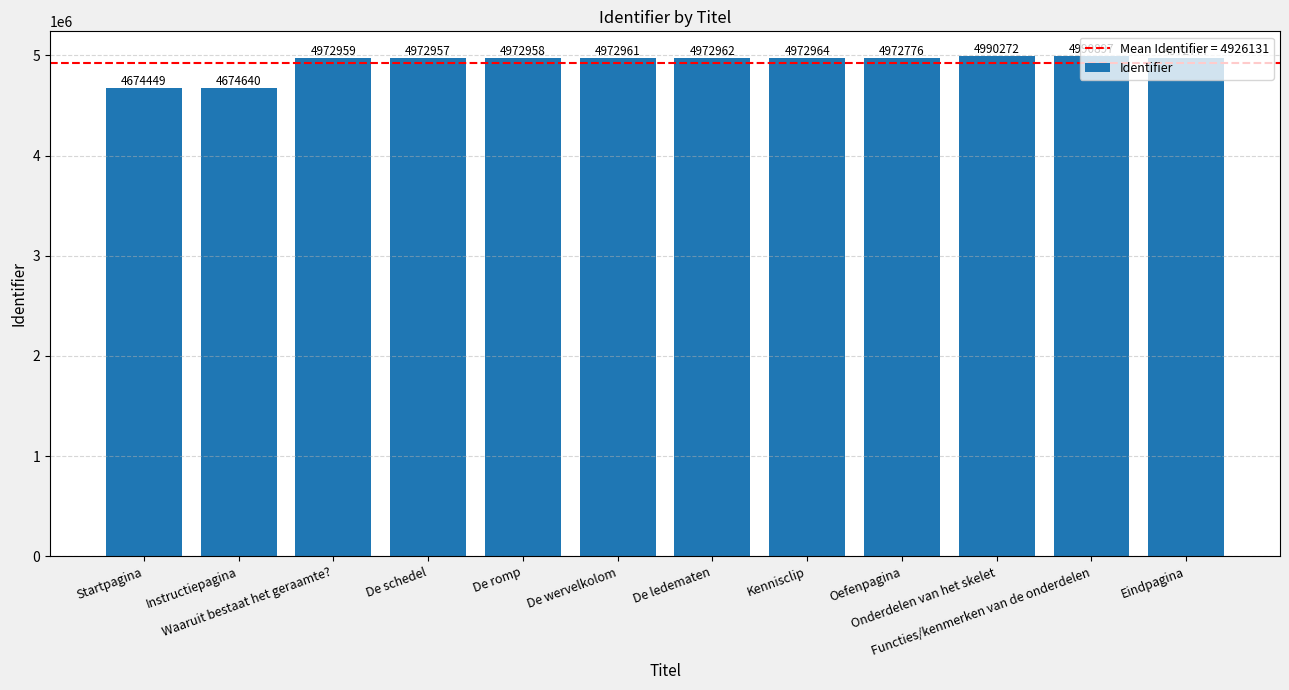

True or false: the data shows 1758059 at Eindpagina.

False